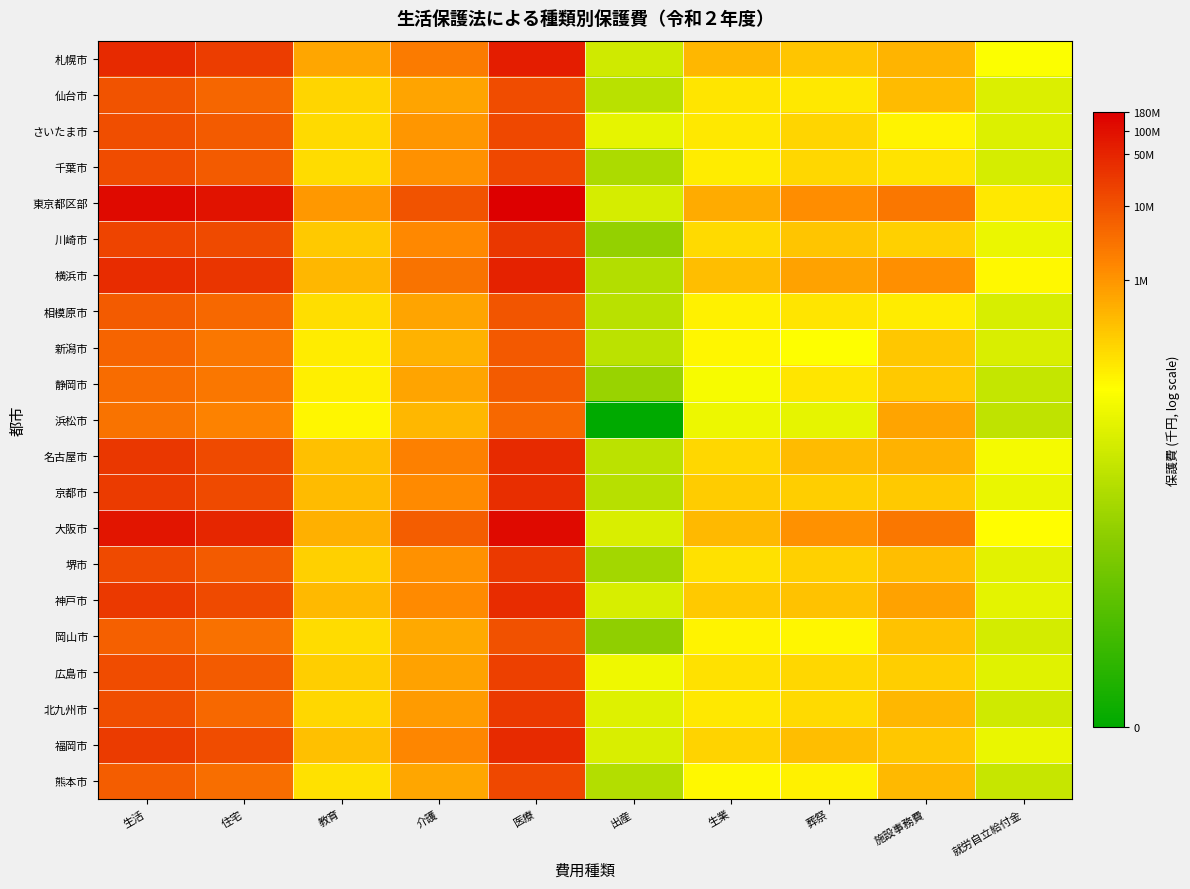

At which category is the sum across all series the highest?

医療